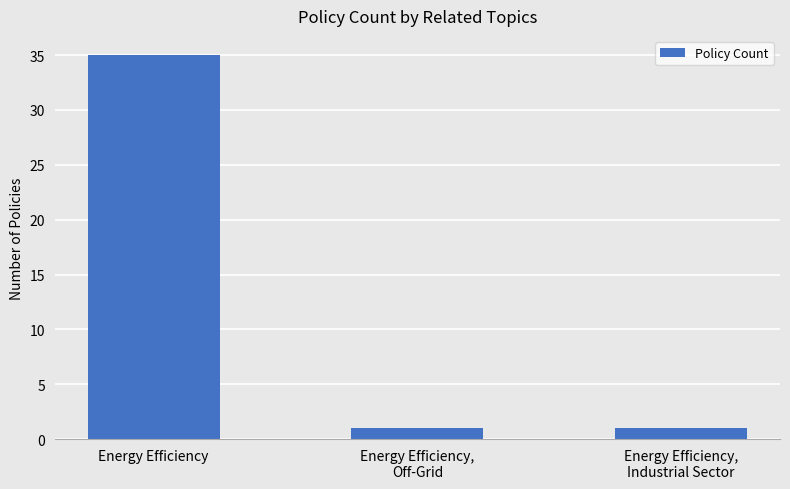

Is it true that the value at Energy Efficiency is 35?

True